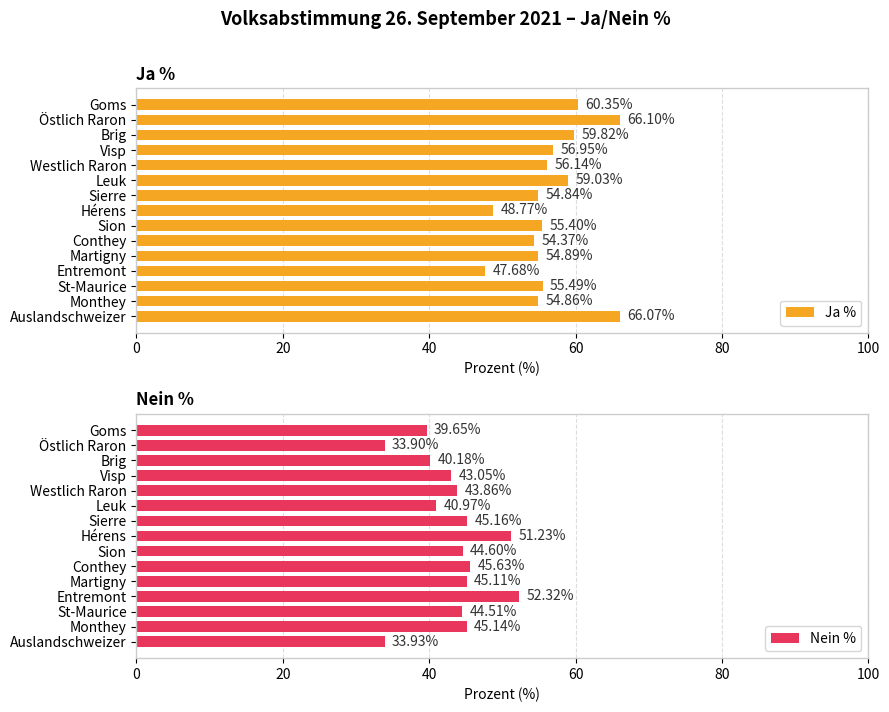

What is the sum of the Ja % values at Auslandschweizer and Goms?

126.4